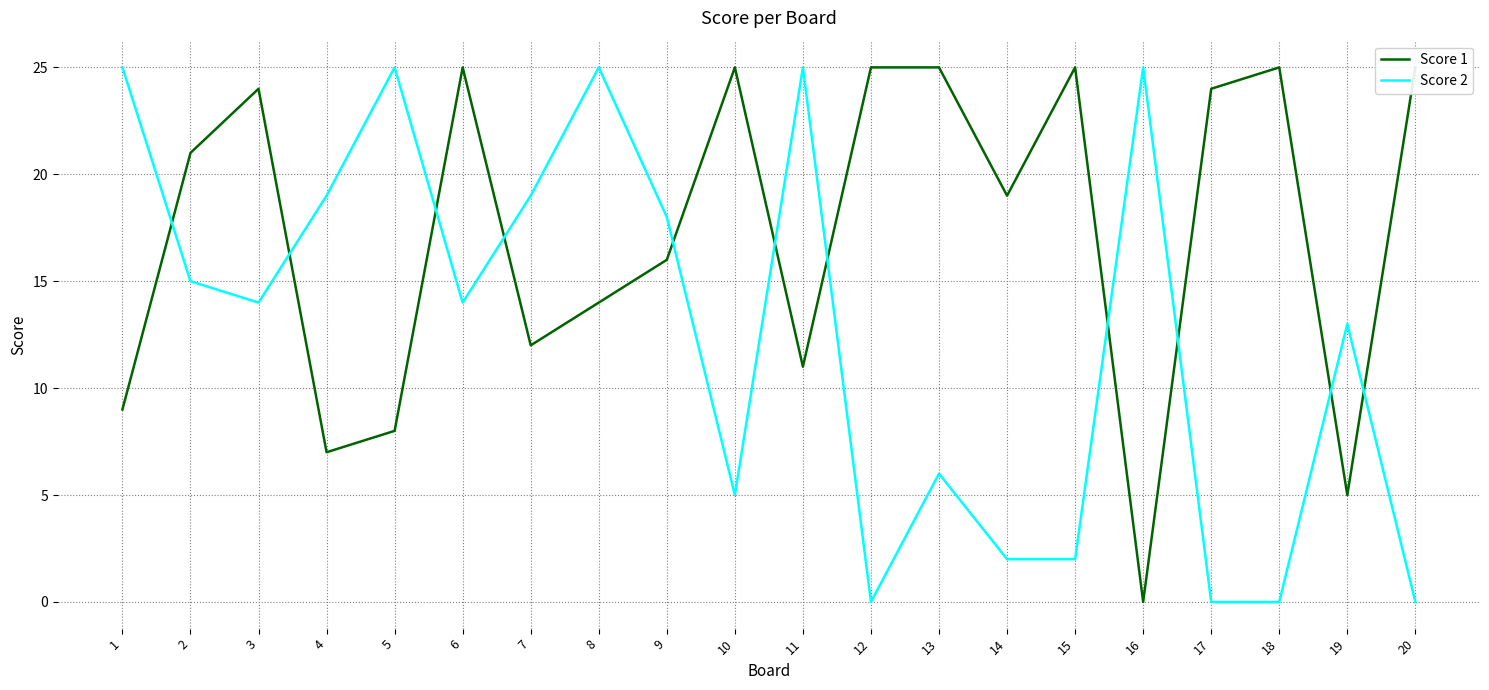

What is the total value across all series at 16?

25